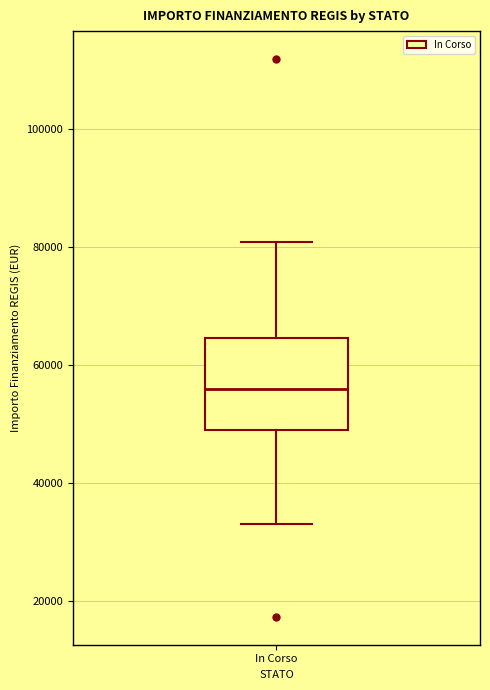

Read this box plot against the y-axis: the position of the median line, the range covered by the box, and the ends of both whiskers. The values are not printed on the chart, so give them approximately, as read against the axis.

median 56000, box 50000 to 64000, whiskers 32000 to 80000